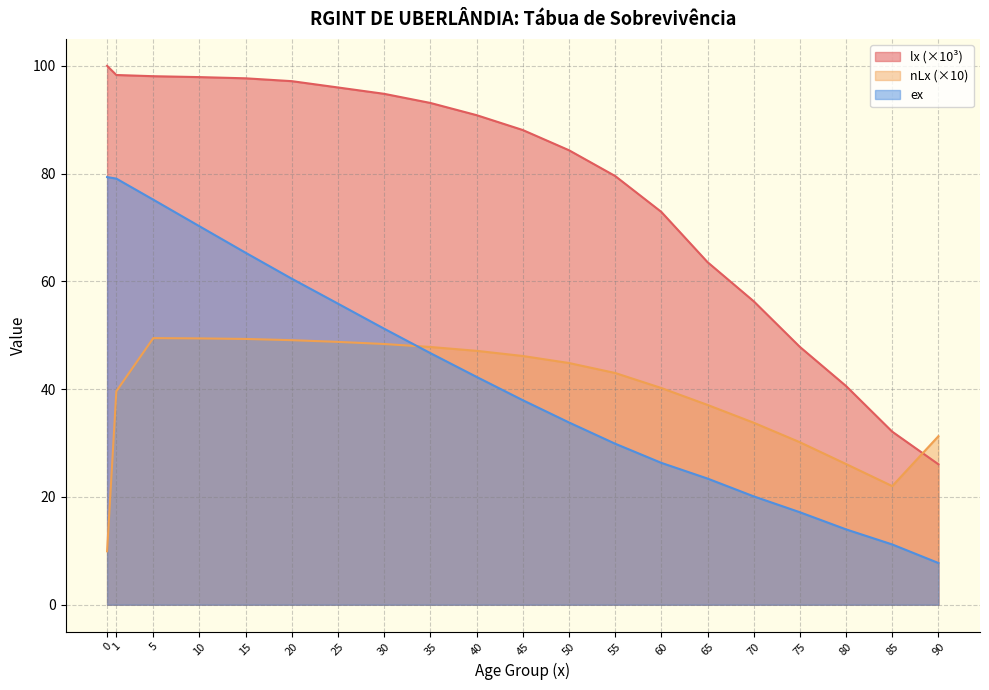

What is the spread (max minus min) of values at 5?

48.6